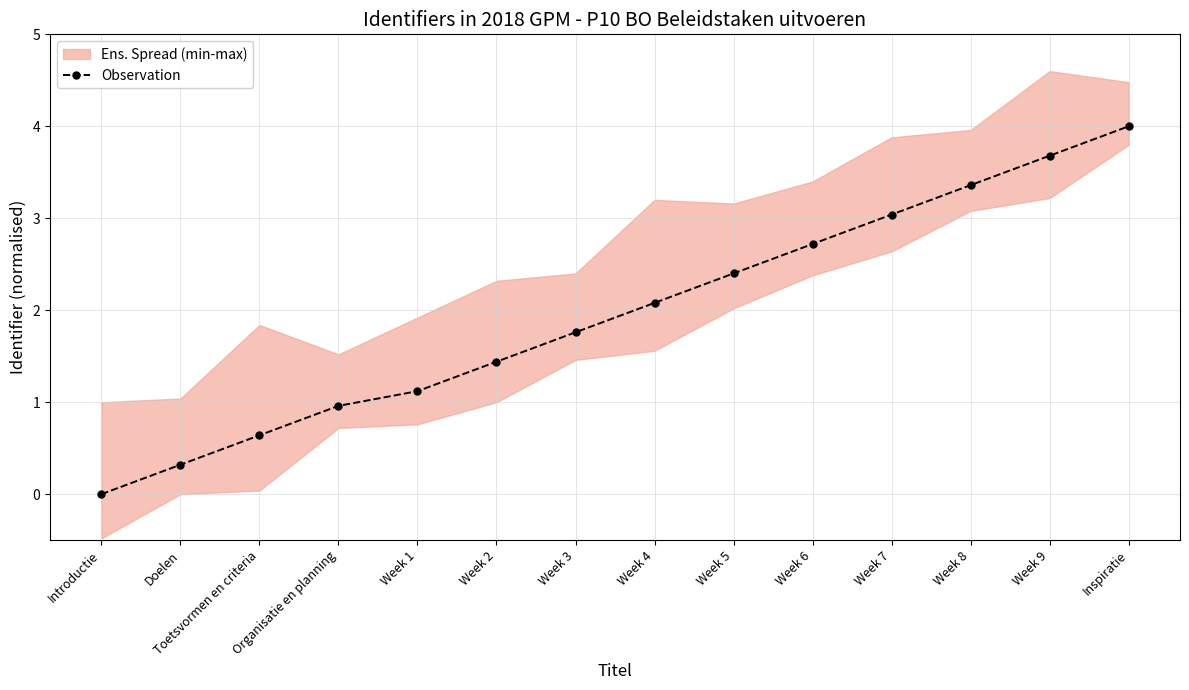

List the labels in order of value, smallest first.

Introductie, Doelen, Toetsvormen en criteria, Organisatie en planning, Week 1, Week 2, Week 3, Week 4, Week 5, Week 6, Week 7, Week 8, Week 9, Inspiratie